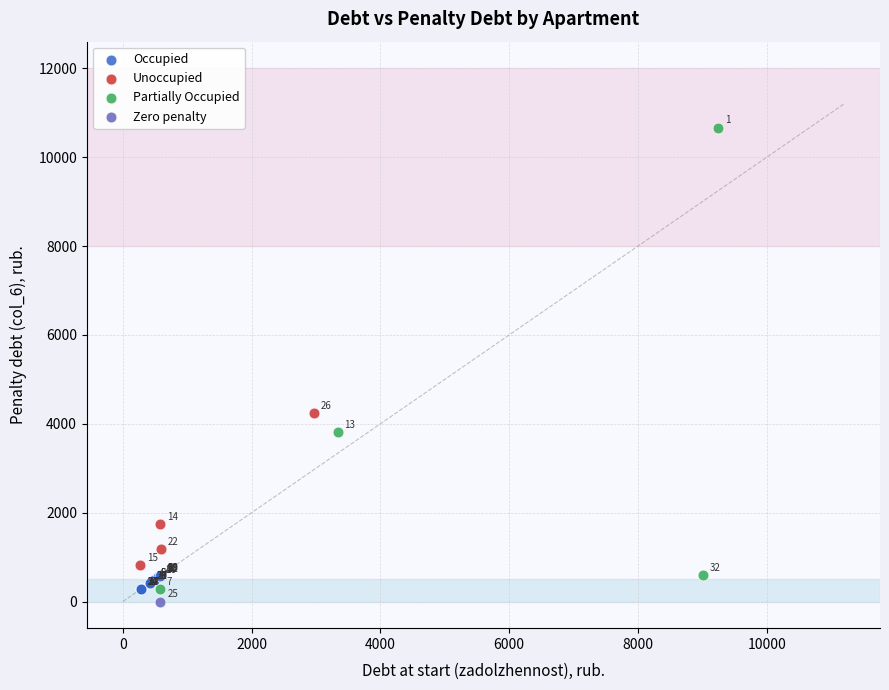

What are all the series names shown in the legend?

Occupied, Unoccupied, Partially Occupied, Zero penalty